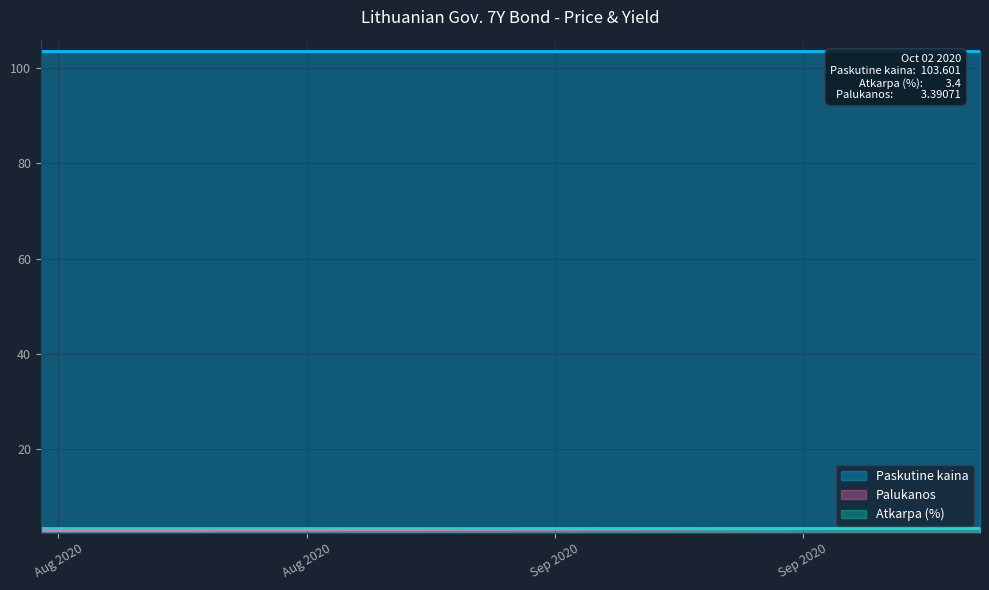

At which category is the sum across all series the highest?

2020-09-30